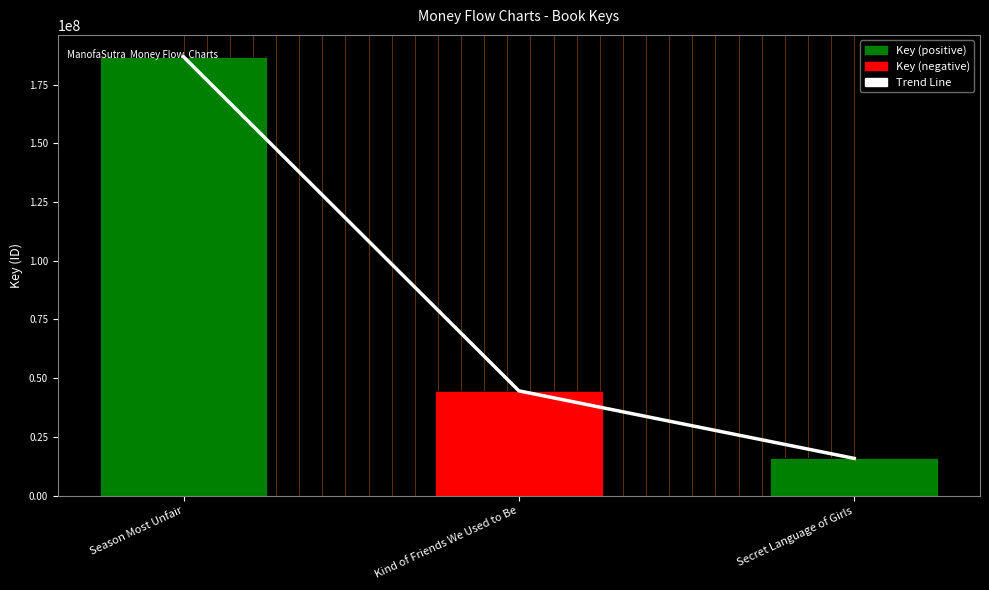

Where does the Trend Line series first go above 44619037?

Season Most Unfair